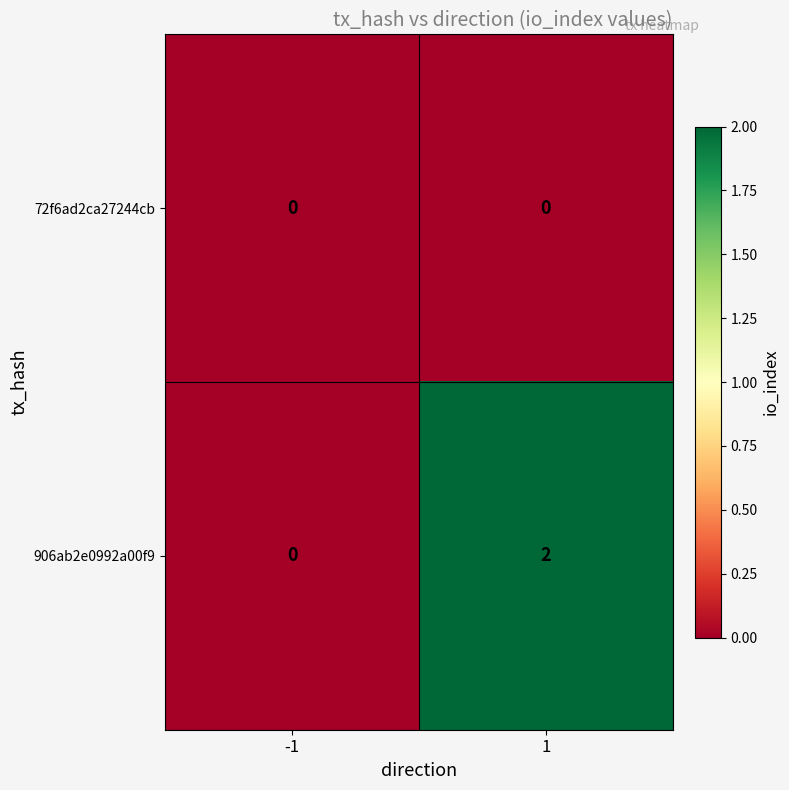

List the series in order of their overall mean, highest first.

906ab2e0992a00f9, 72f6ad2ca27244cb